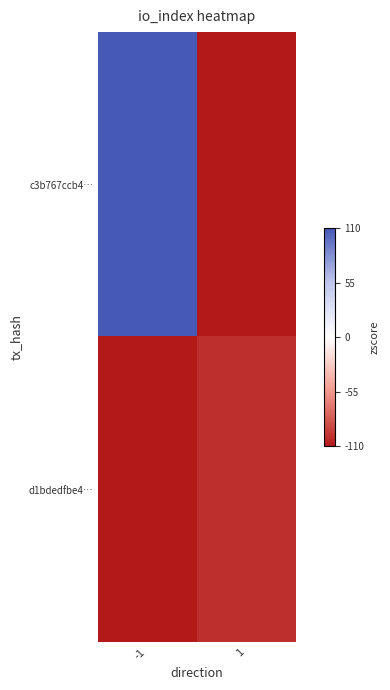

Reading left to right, transcribe all the data shown in this chart.

c3b767ccb4…: -1=110.0	1=-110.0
d1bdedfbe4…: -1=-110.0	1=-99.7